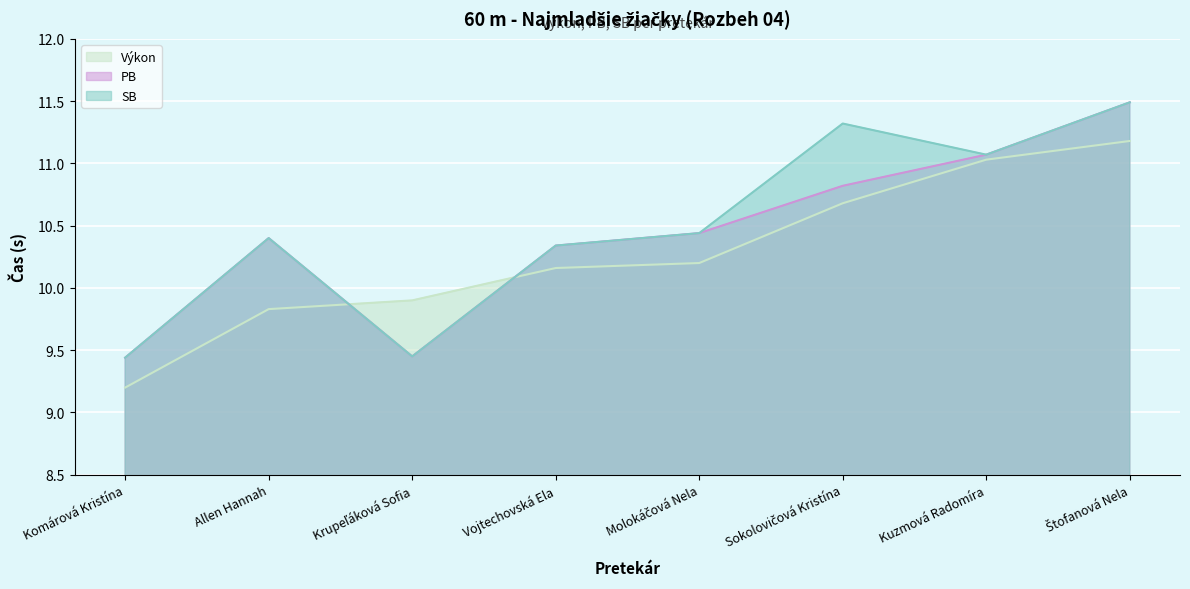

How many data points does each series have?

8